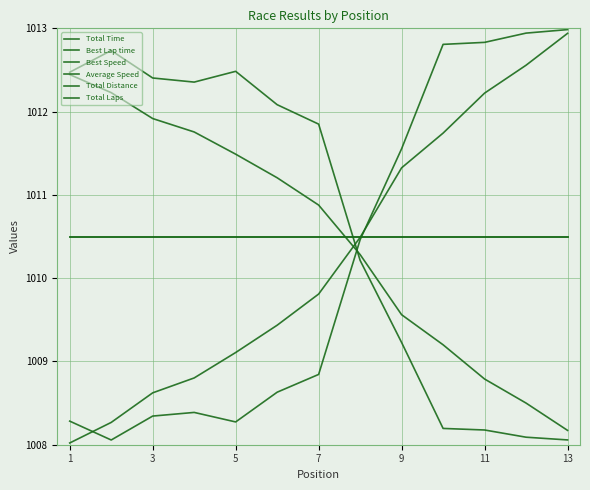

Is this an area chart (filled region under the line)?

No